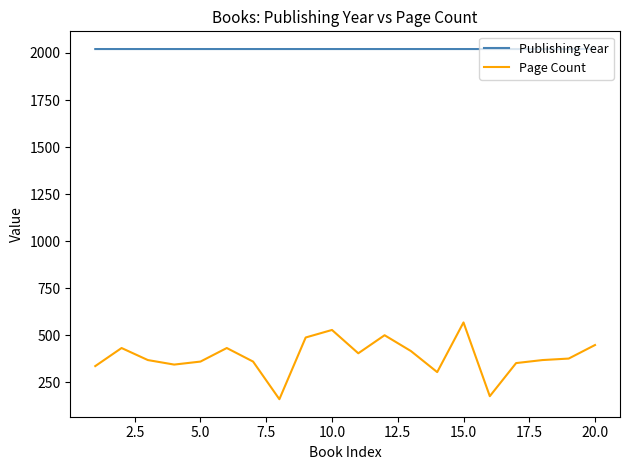

Which series has the widest spread of values?

Page Count